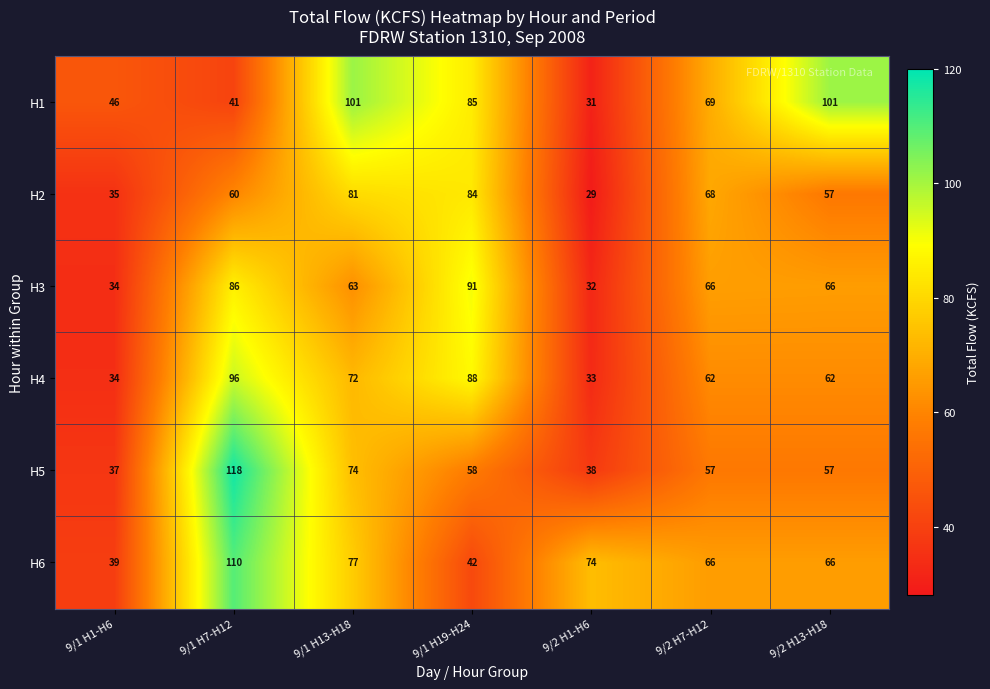

The H3 series shows 26 at 9/2 H7-H12. True or false?

False